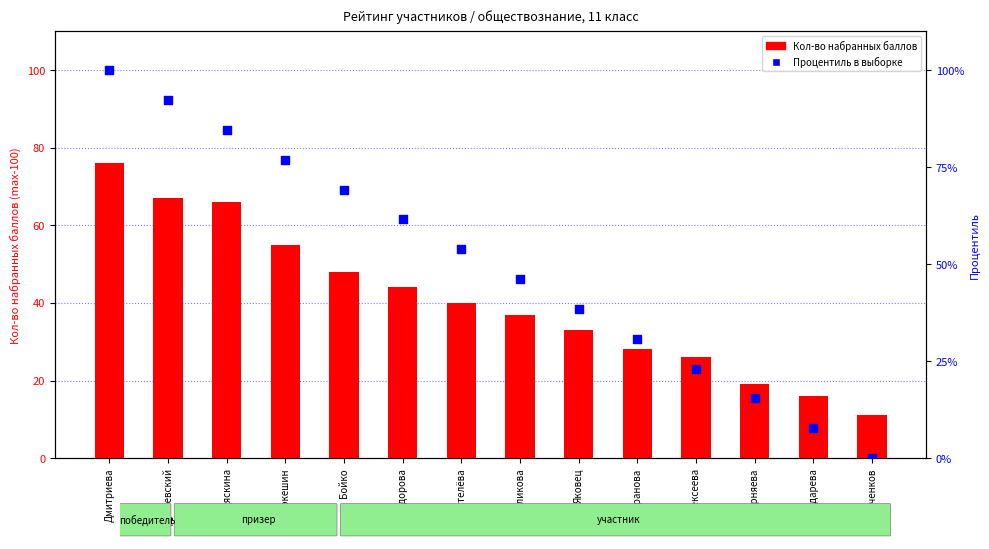

At which category is the sum across all series the highest?

Дмитриева